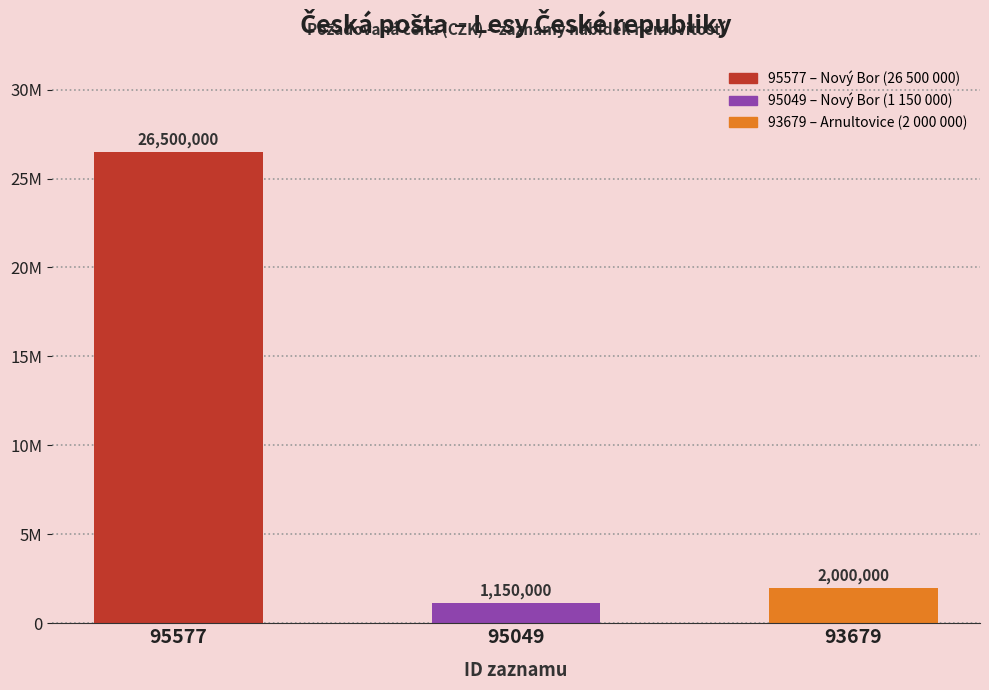

What is the value of the 3rd bar from the left?

2000000